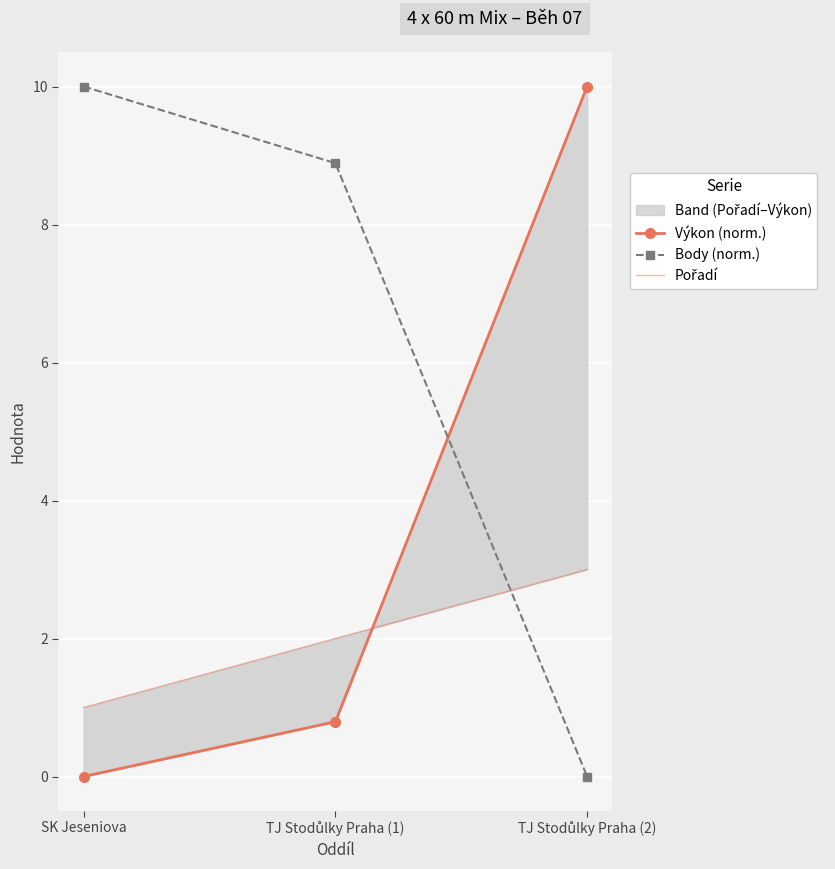

How many lines are shown in the chart?

3